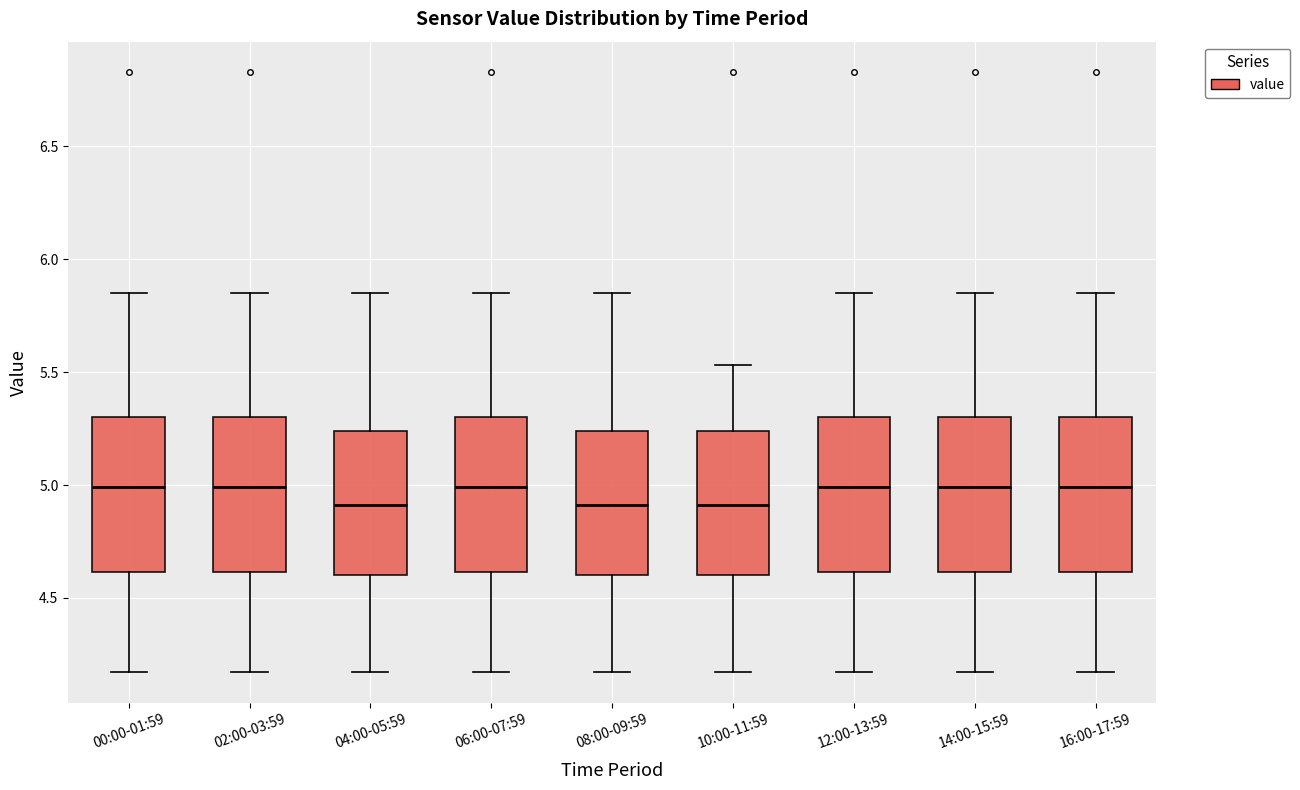

Reading left to right, transcribe this box plot: for each box, give where its median line is, the range the box spans, and where its two whiskers end, as read against the y-axis. The values are not printed on the chart, so give them approximately, as read against the axis.

00:00-01:59: median 5.00, box 4.60 to 5.30, whiskers 4.15 to 5.85
02:00-03:59: median 5.00, box 4.60 to 5.30, whiskers 4.15 to 5.85
04:00-05:59: median 4.90, box 4.60 to 5.25, whiskers 4.15 to 5.85
06:00-07:59: median 5.00, box 4.60 to 5.30, whiskers 4.15 to 5.85
08:00-09:59: median 4.90, box 4.60 to 5.25, whiskers 4.15 to 5.85
10:00-11:59: median 4.90, box 4.60 to 5.25, whiskers 4.15 to 5.55
12:00-13:59: median 5.00, box 4.60 to 5.30, whiskers 4.15 to 5.85
14:00-15:59: median 5.00, box 4.60 to 5.30, whiskers 4.15 to 5.85
16:00-17:59: median 5.00, box 4.60 to 5.30, whiskers 4.15 to 5.85